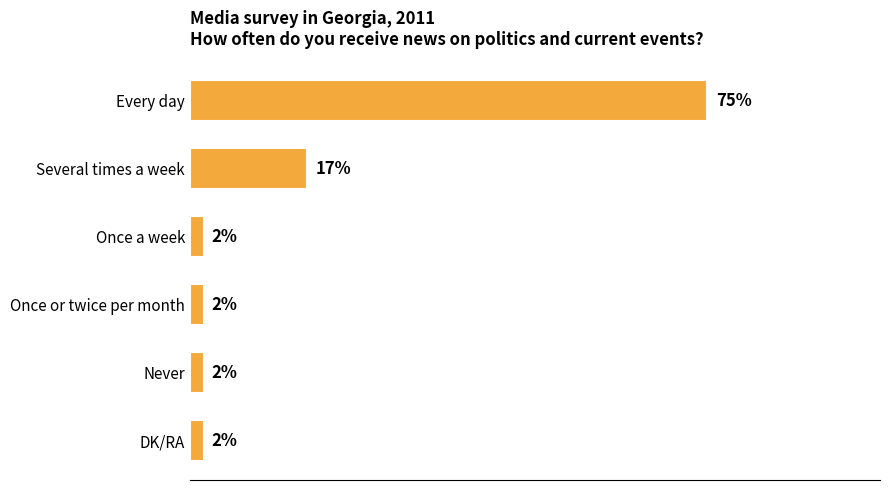

Between Once a week and Several times a week, which is larger?

Several times a week